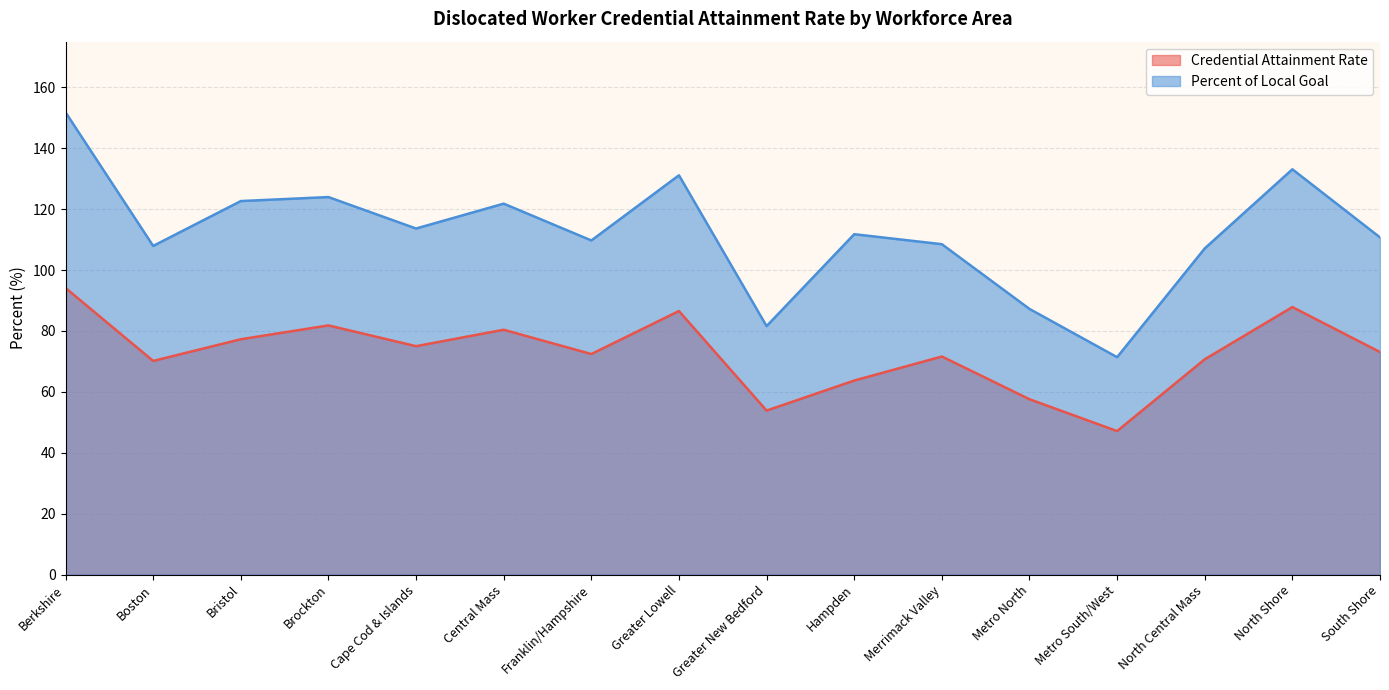

What is the sum of the Percent of Local Goal values at Metro North and Greater Lowell?

218.4